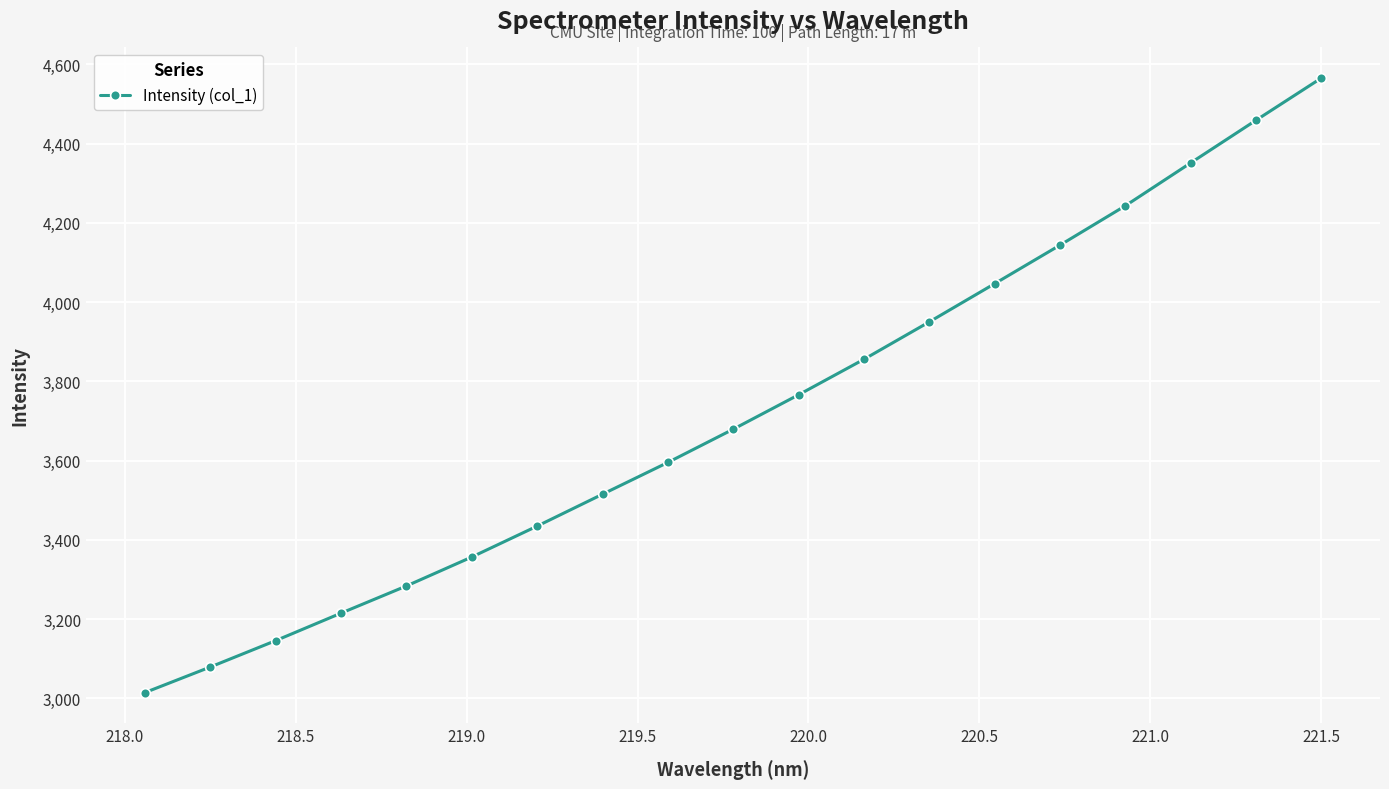

What is the minimum value shown in the chart?

3014.4